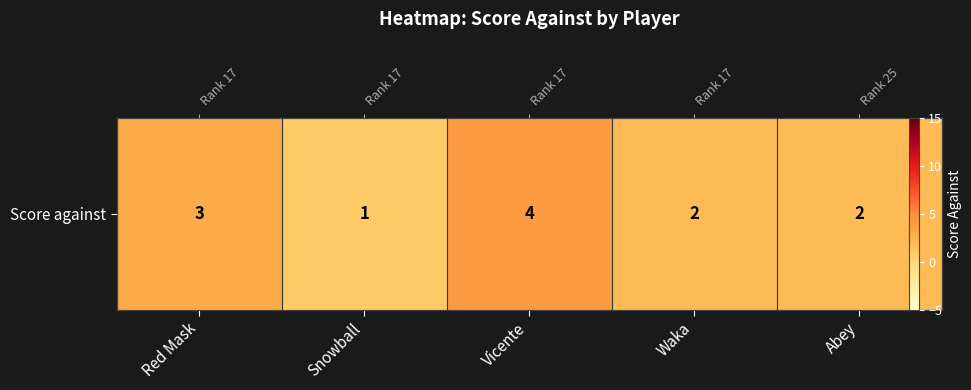

Read the value at Abey.

2